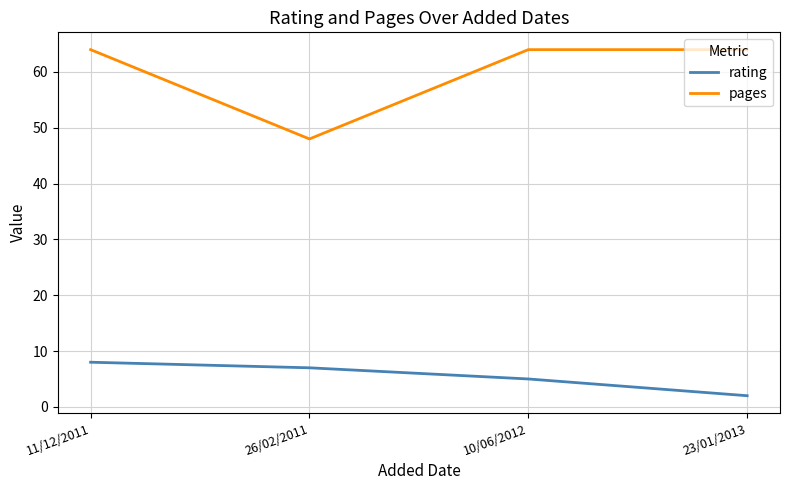

Rank the series by their average value, from highest to lowest.

pages, rating